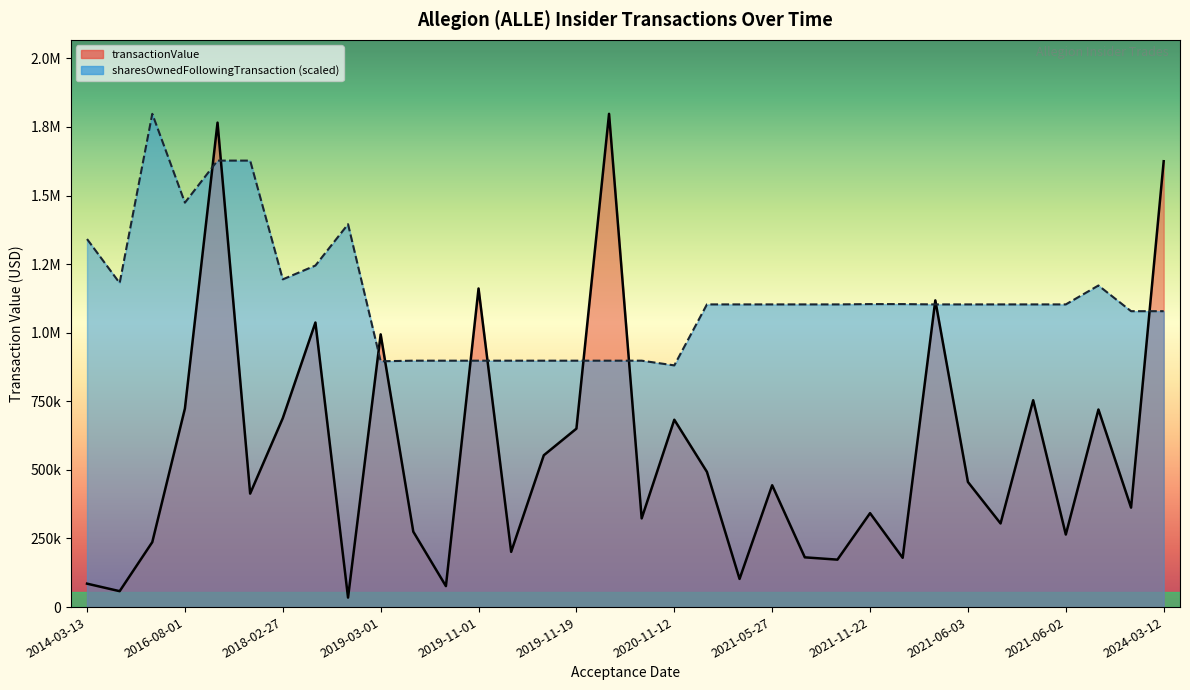

In transactionValue, how many points are higher than both neighbors (excluding endpoints)?

11